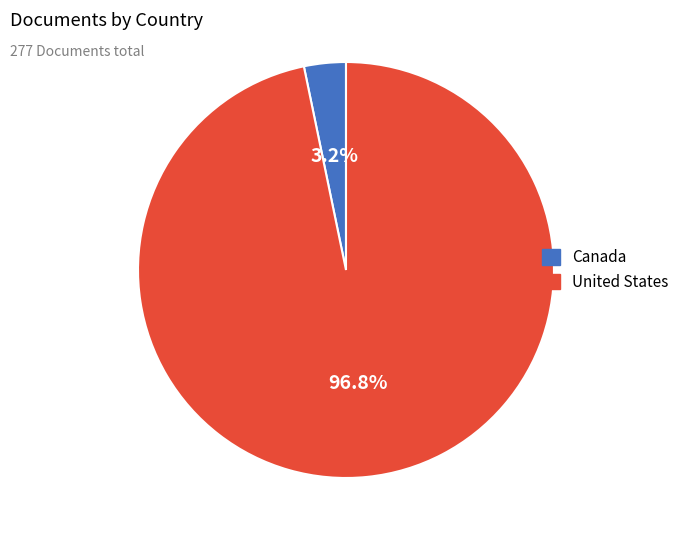

Rank the categories by value from lowest to highest.

Canada, United States